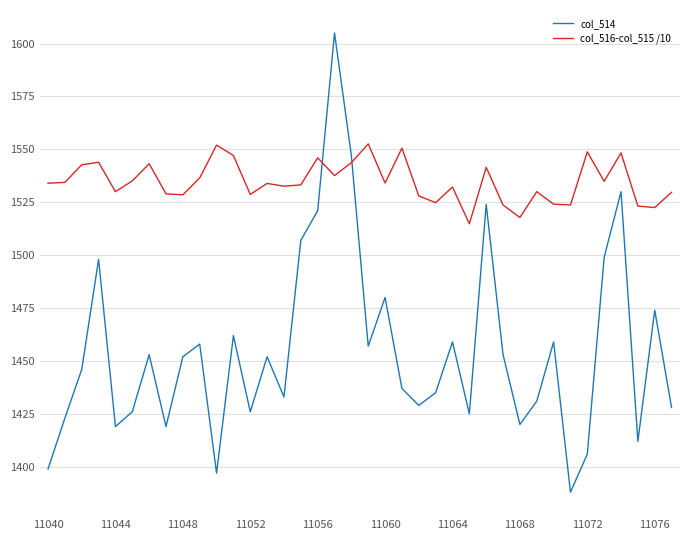

Which series has the largest total across all categories?

col_516-col_515 /10